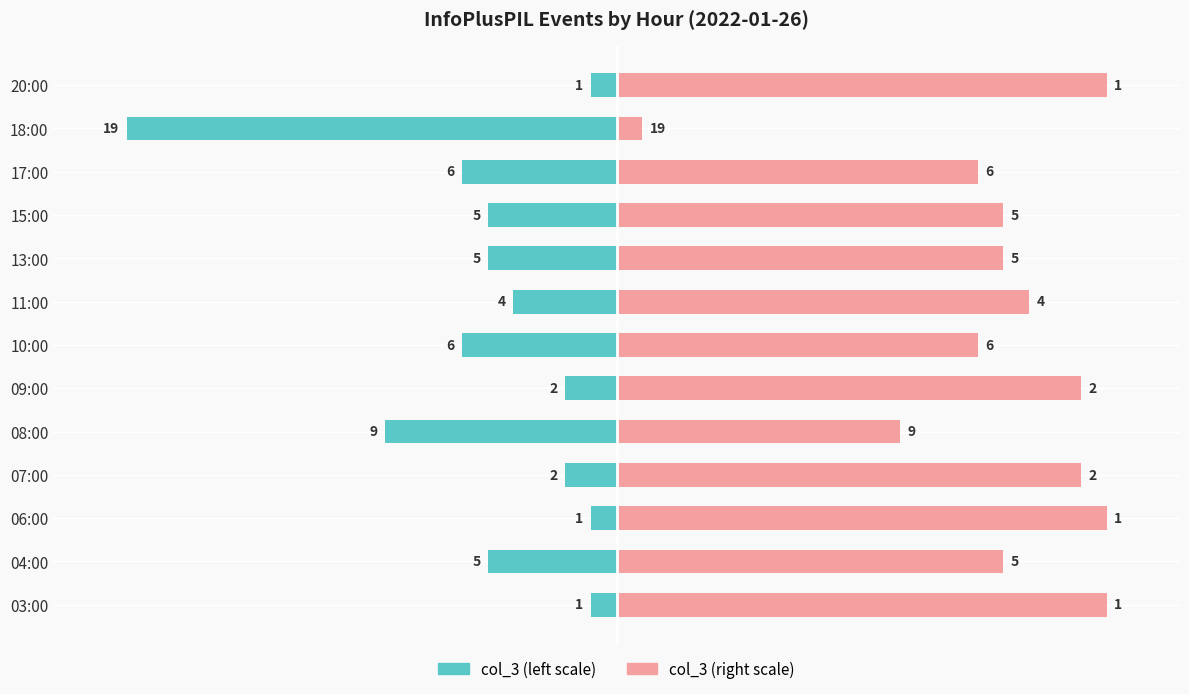

Is it true that the value at 11:00 is 7?

False